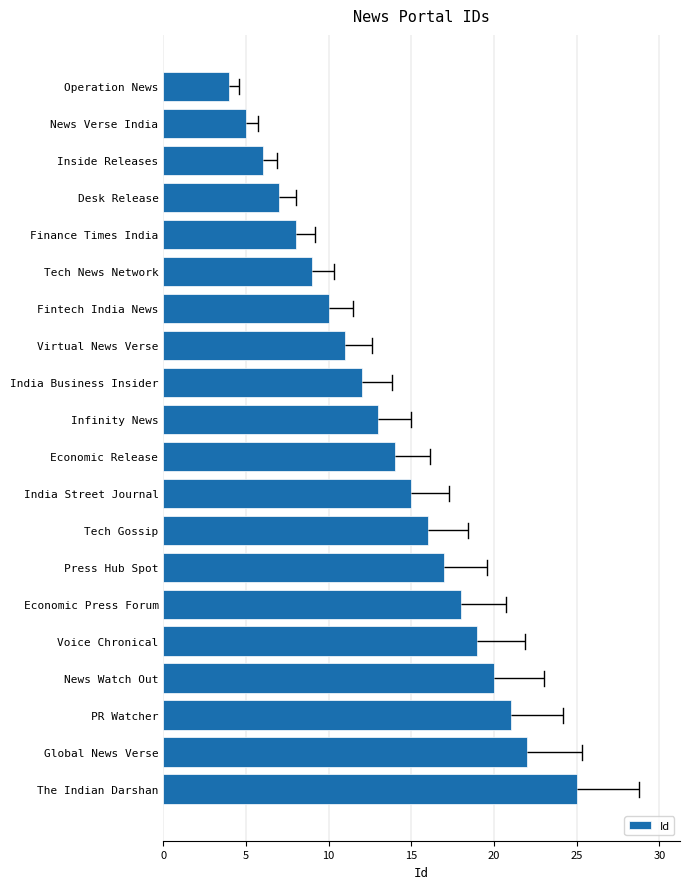

The value at Economic Press Forum is 18. True or false?

True